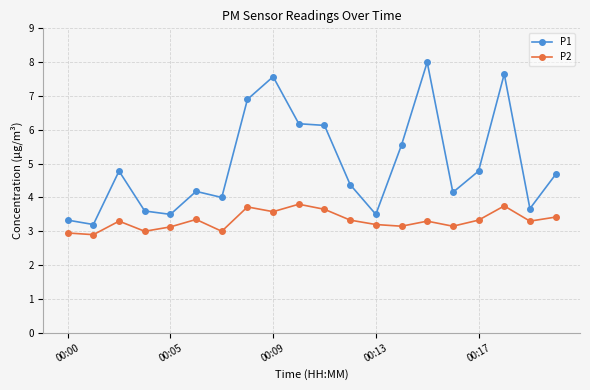

In P1, how many points are higher than both neighbors (excluding endpoints)?

5